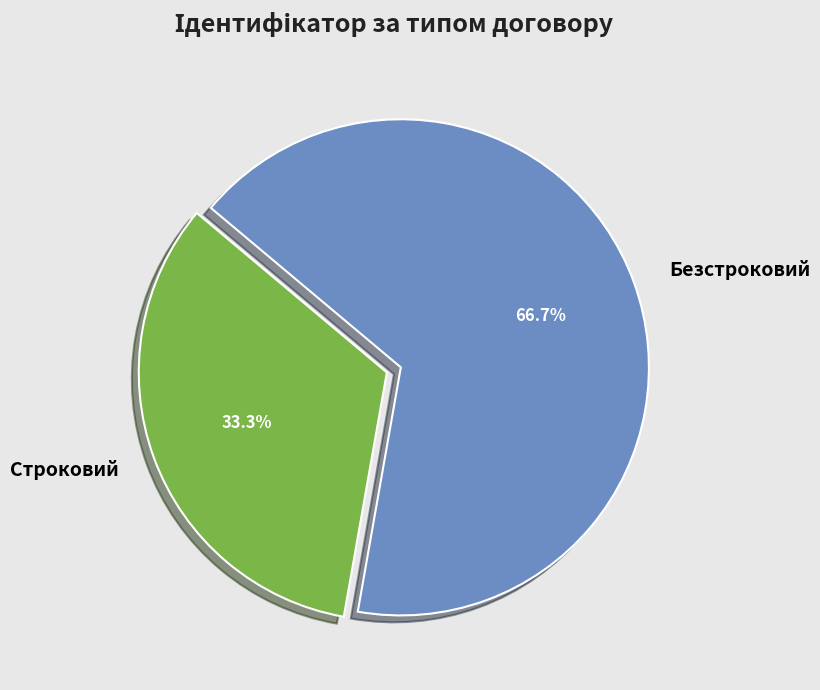

What percentage is the Безстроковий slice, to the nearest percent?

67%